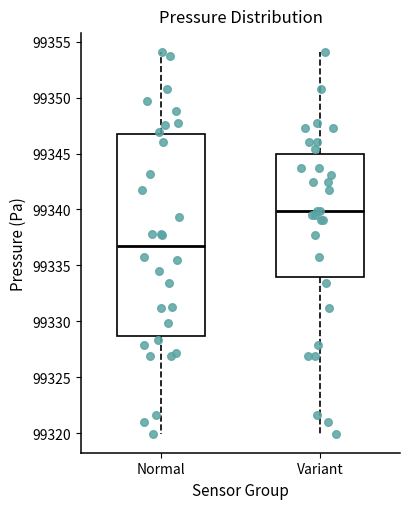

Which box is the tallest, from its lower edge to its upper edge?

Normal